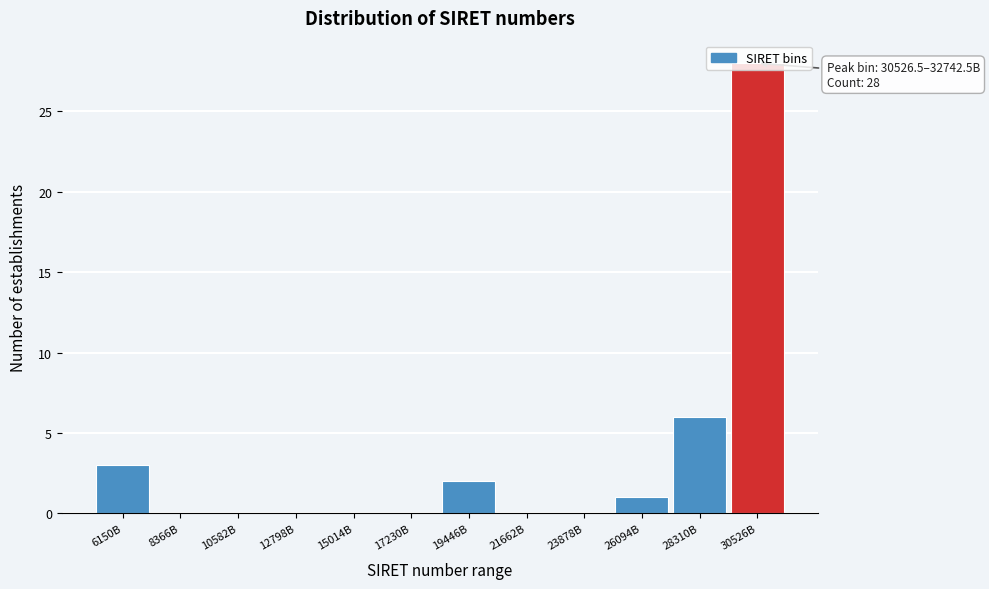

Which label corresponds to the largest value in the chart?

30526B